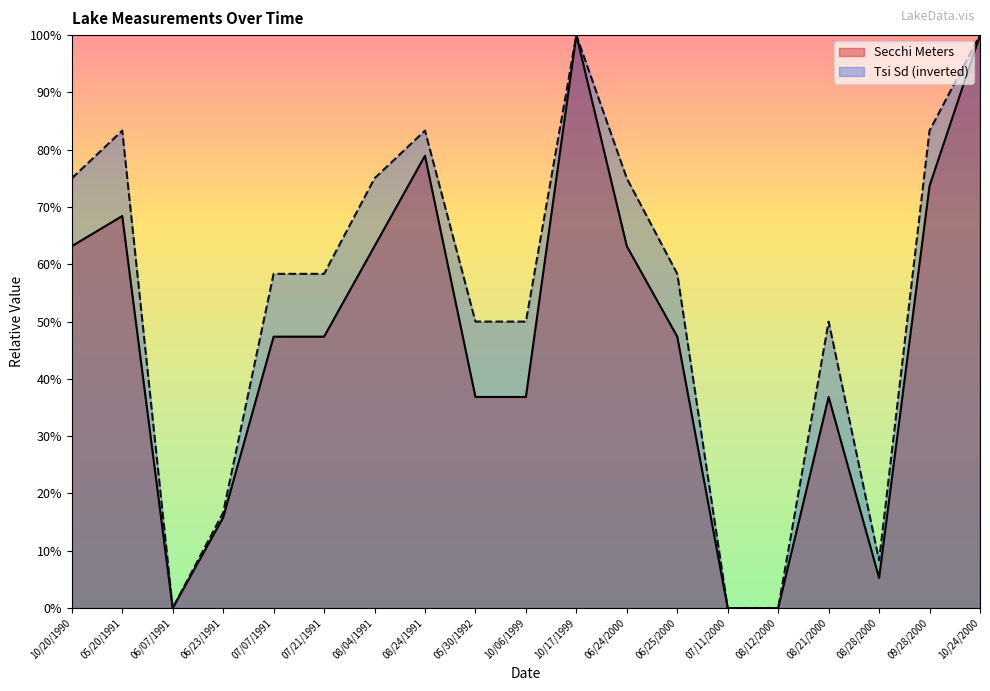

What is the sum of all Secchi Meters values?

8.8